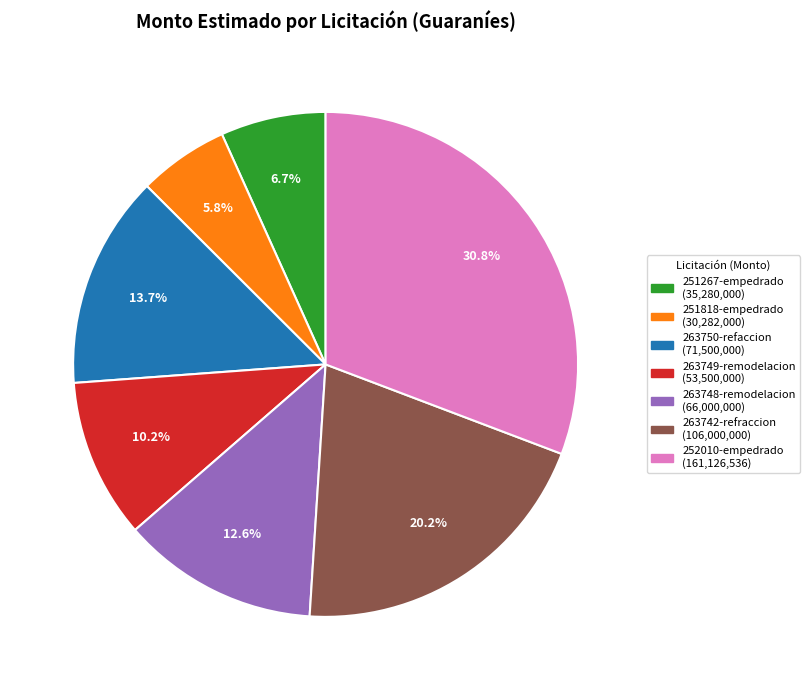

Is there any slice that represents more than half of the pie?

No